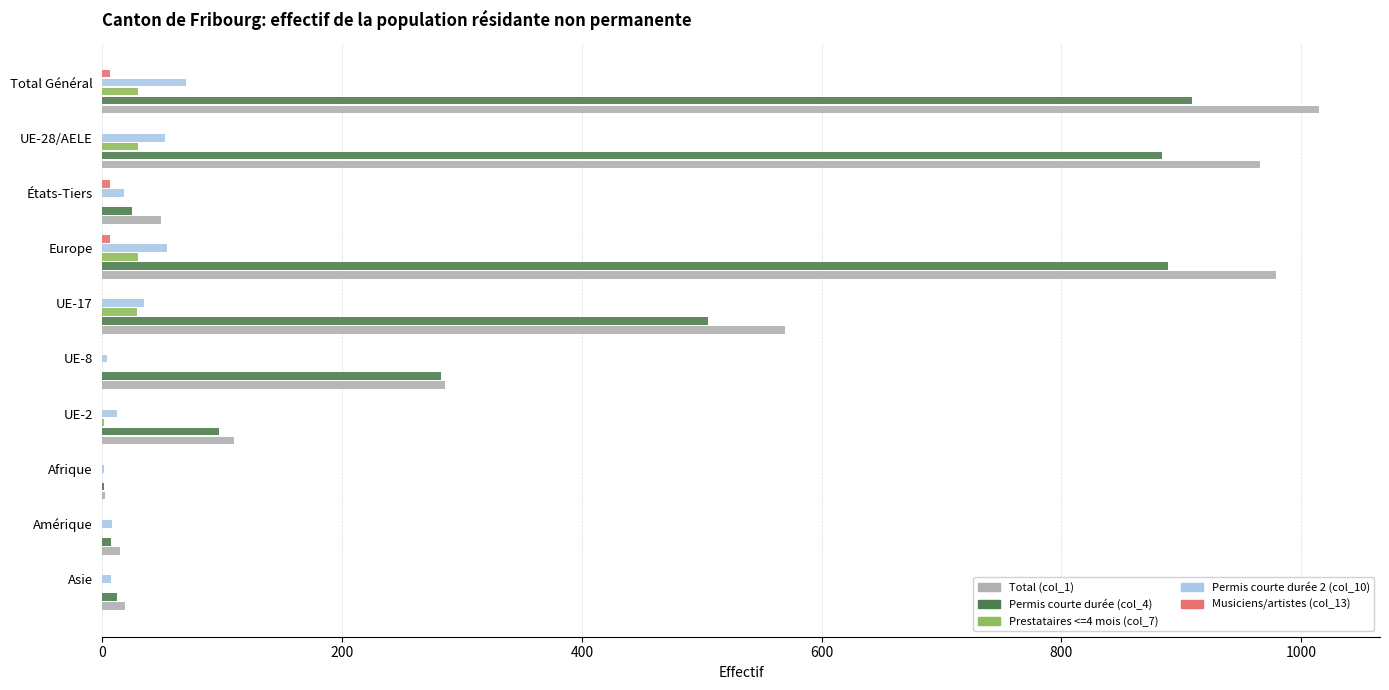

Is it true that Permis courte durée (col_4) equals 884 at UE-28/AELE?

True